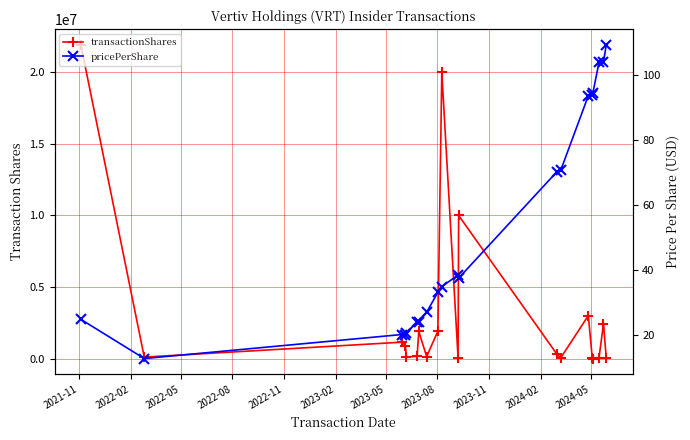

Does the chart display data point markers on the line(s)?

Yes